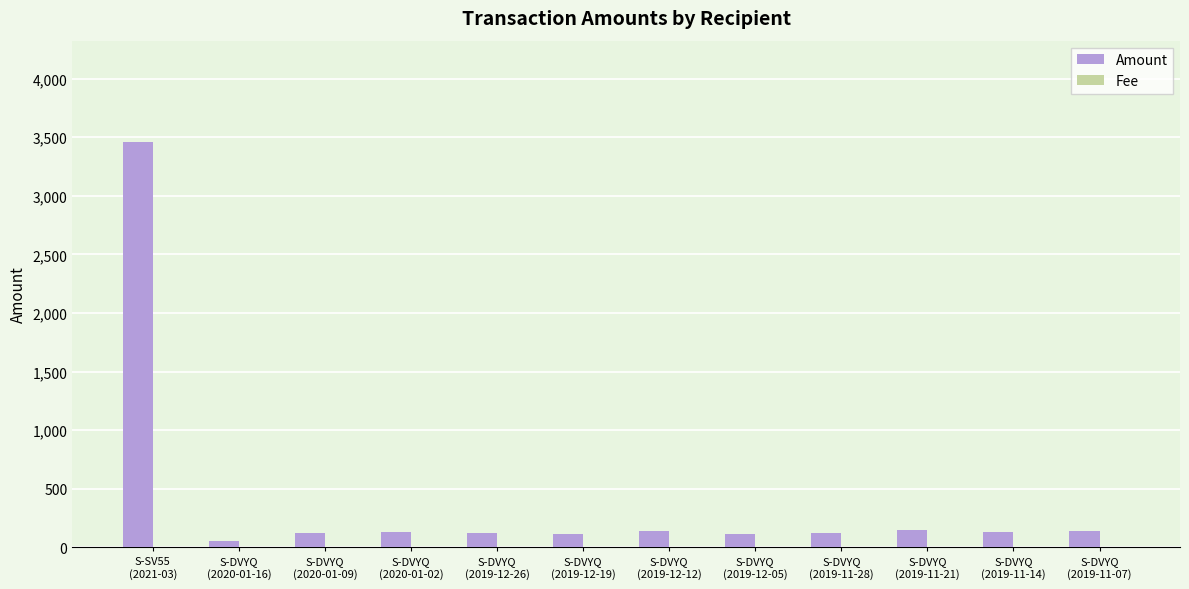

What is the total value across all series at S-DVYQ
(2019-11-07)?

141.5